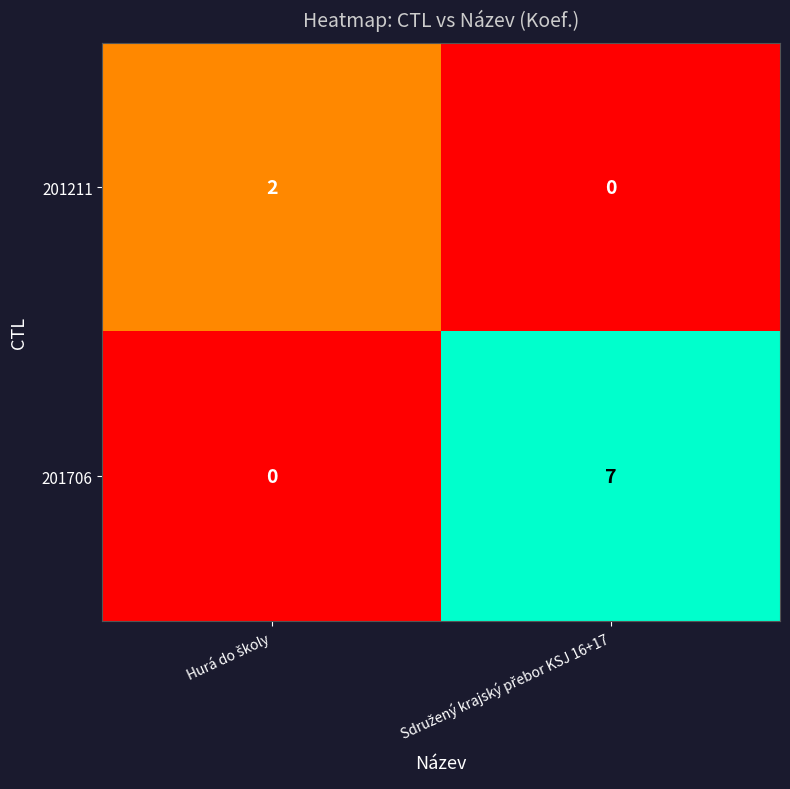

At how many categories does at least one series exceed 6?

1